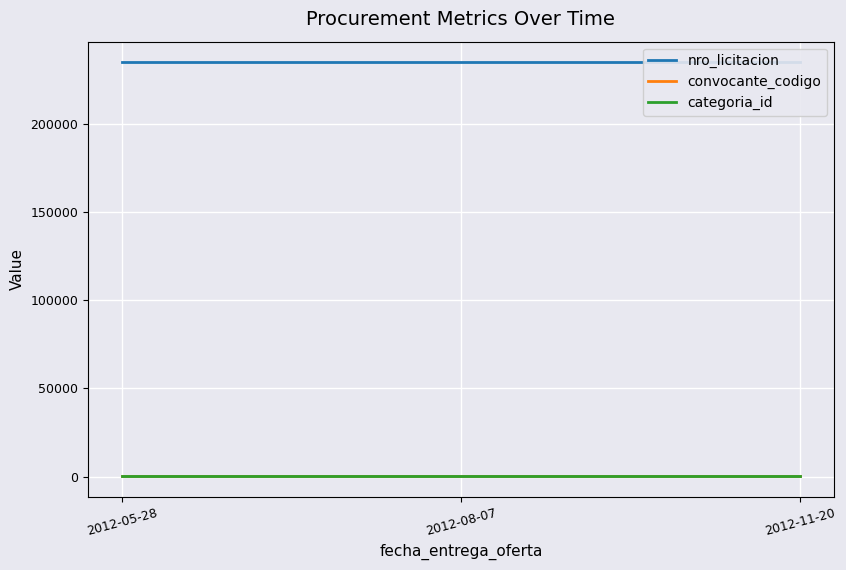

How many lines are shown in the chart?

3